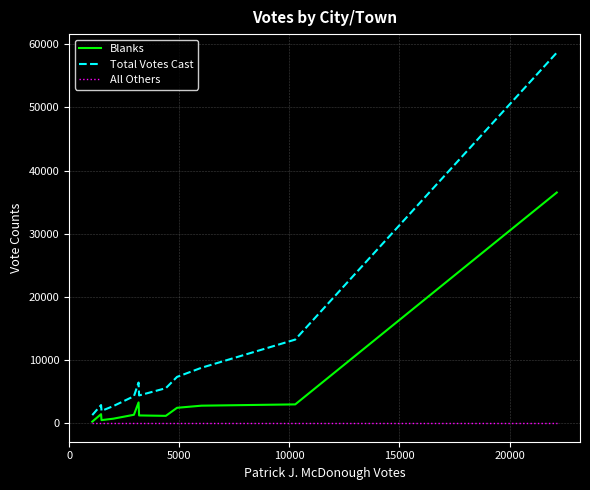

What is the greatest value displayed?

58680